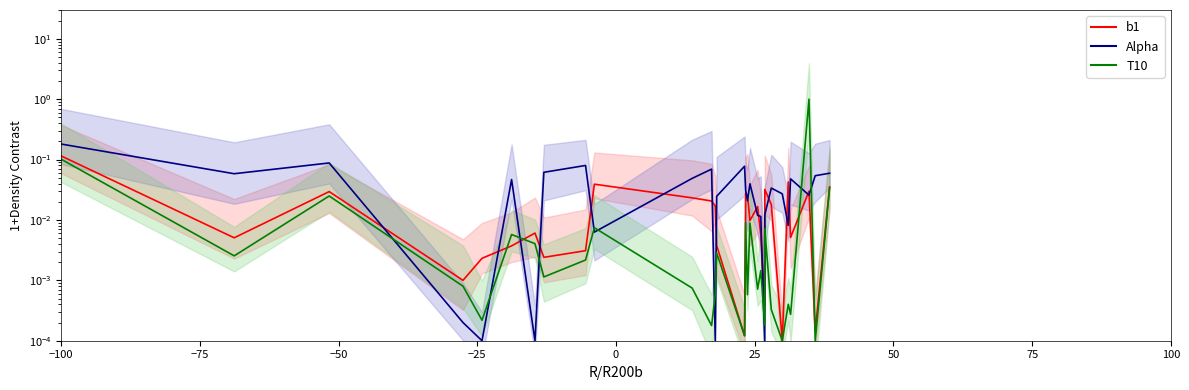

What is the label of the 21st point from the left?

20